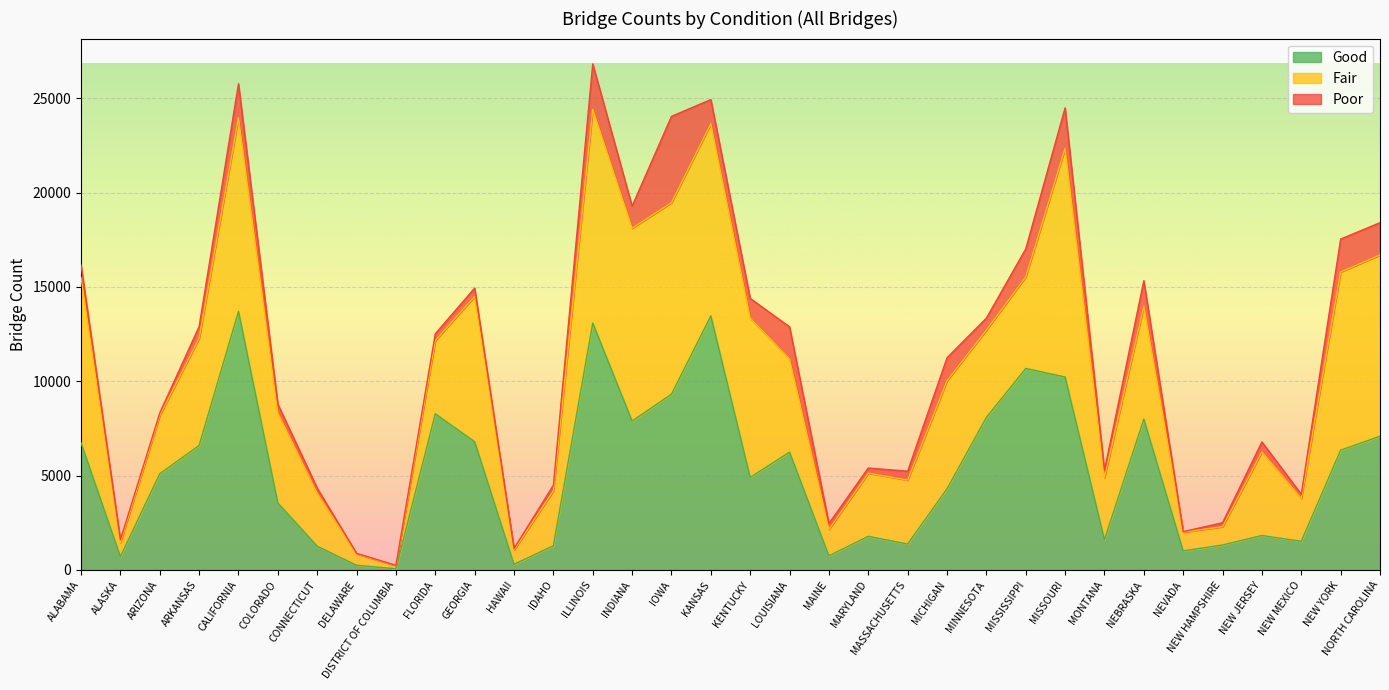

True or false: Poor has a value of 94 at ALASKA.

False